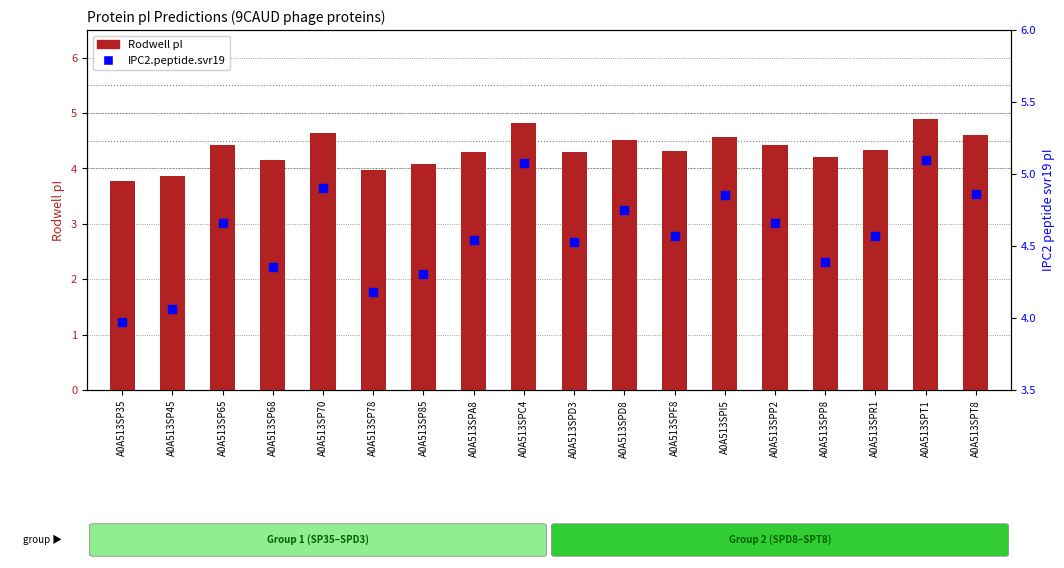

What are all the series names shown in the legend?

Rodwell, IPC2.peptide.svr19